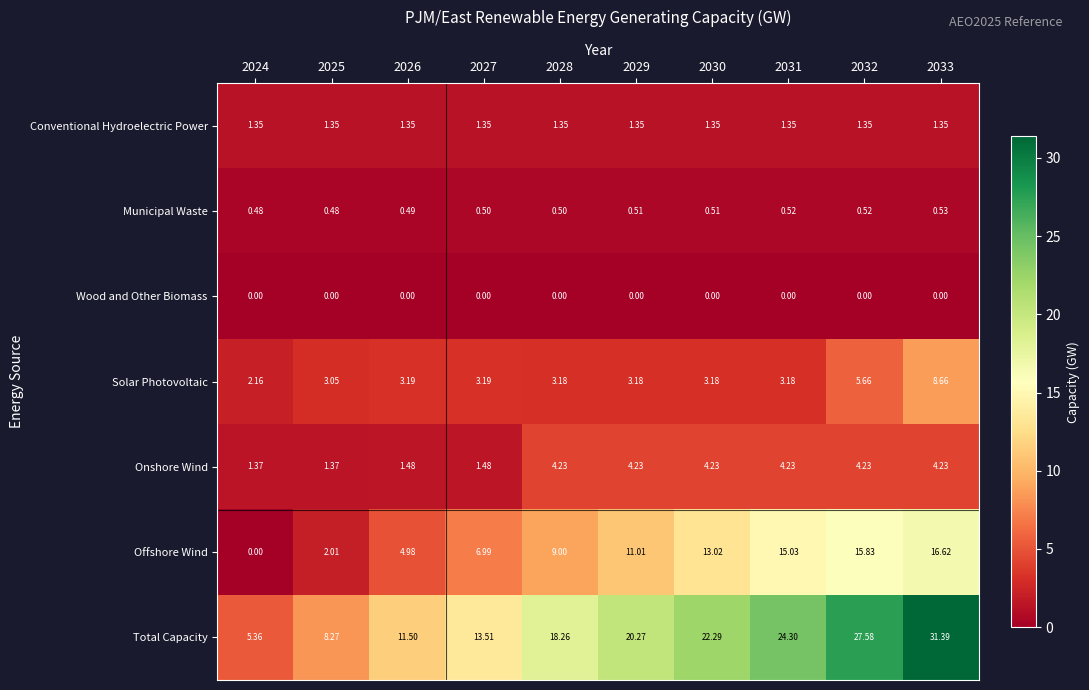

List the series in order of their peak value, lowest first.

Wood and Other Biomass, Municipal Waste, Conventional Hydroelectric Power, Onshore Wind, Solar Photovoltaic, Offshore Wind, Total Capacity